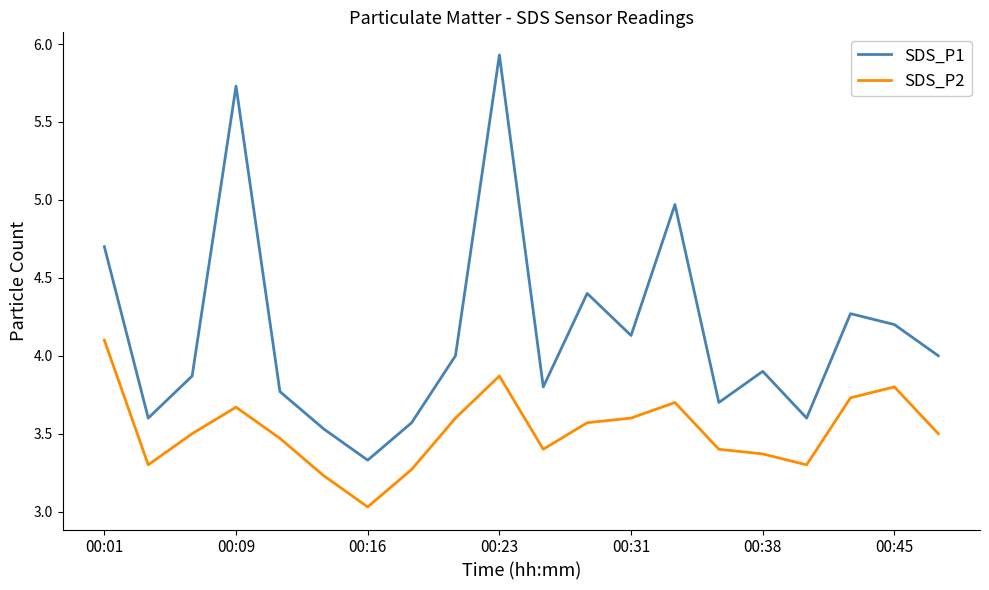

True or false: SDS_P2 and SDS_P1 cross at least once.

False